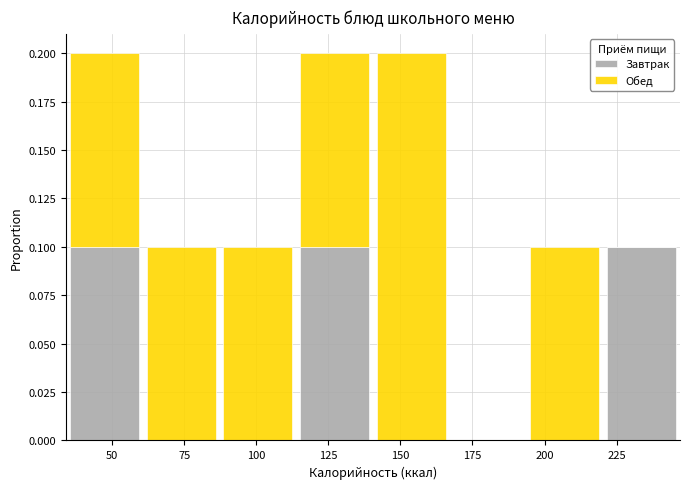

What is the total height of the stacked bar covering 35 to 60 on the x-axis? Neither the bar edges nor the heights are printed on the chart, so give them approximately, as read against the axes.

0.2